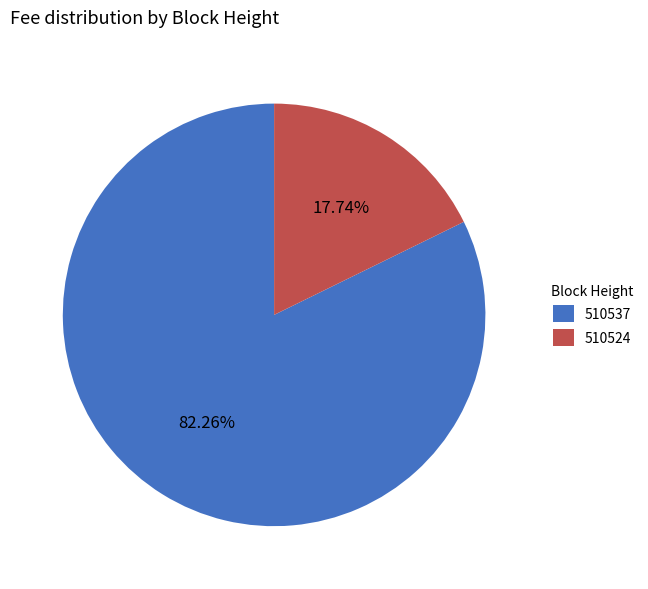

What is the majority slice?

510537